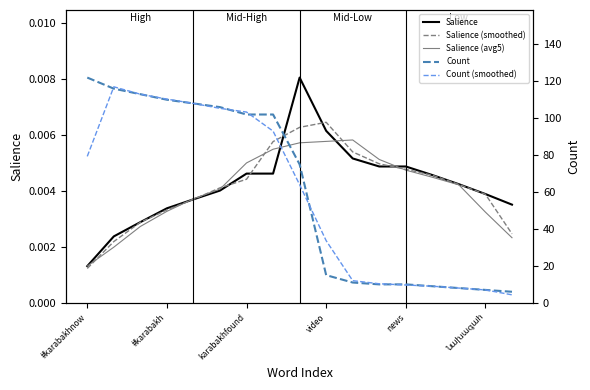

Is this an area chart (filled region under the line)?

No